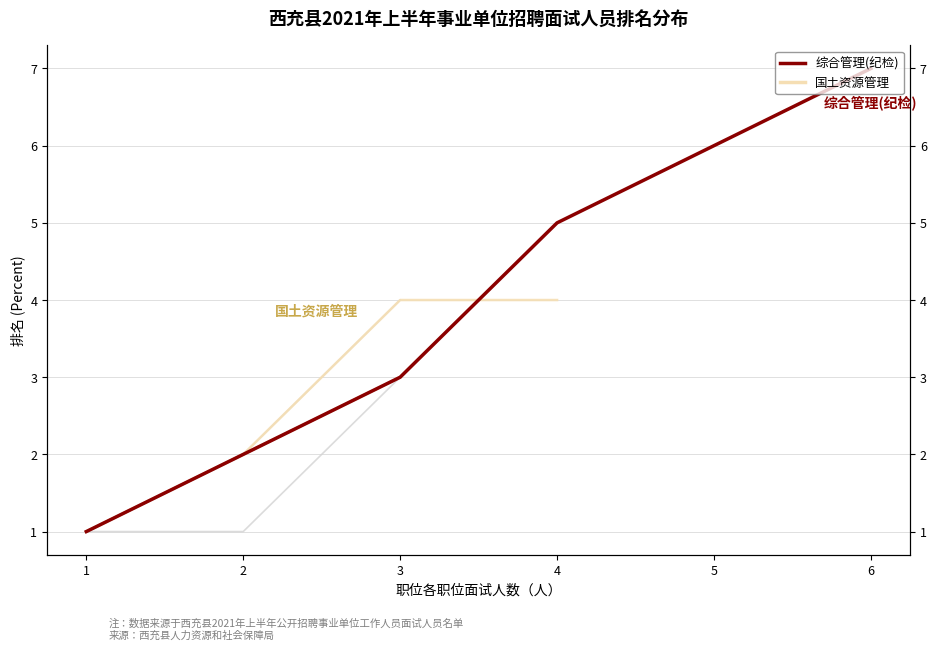

What is the value of the 2nd point from the left?

2